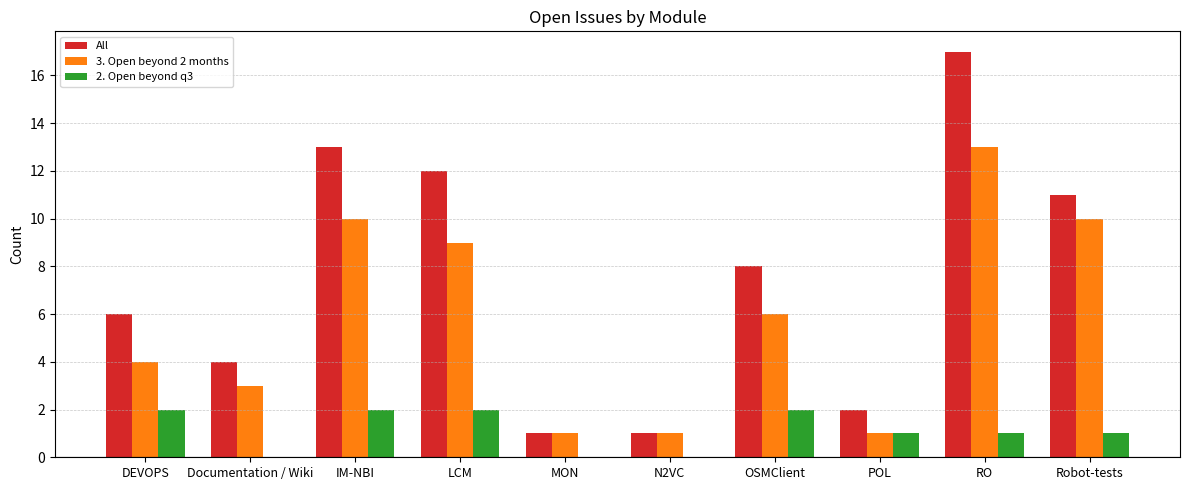

Where is All nearest to the value 9?

OSMClient